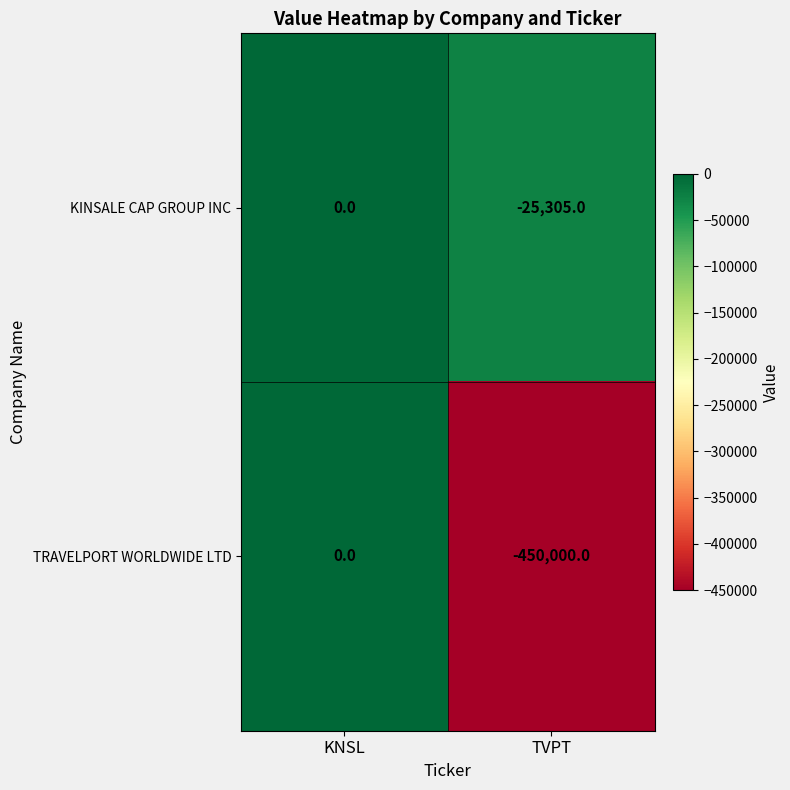

The TRAVELPORT WORLDWIDE LTD series shows 0 at KNSL. True or false?

True